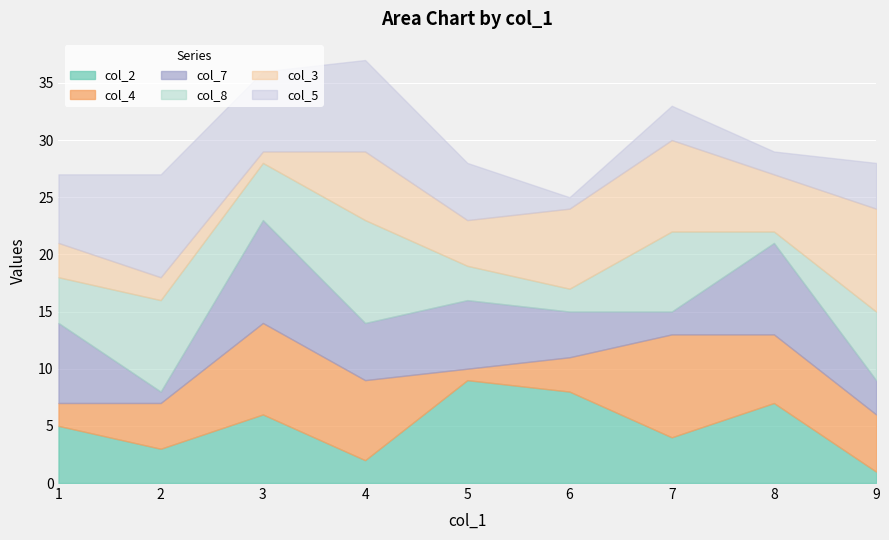

Reading left to right, extract all data points from this chart.

col_2: 5	3	6	2	9	8	4	7	1
col_4: 2	4	8	7	1	3	9	6	5
col_7: 7	1	9	5	6	4	2	8	3
col_8: 4	8	5	9	3	2	7	1	6
col_3: 3	2	1	6	4	7	8	5	9
col_5: 6	9	7	8	5	1	3	2	4